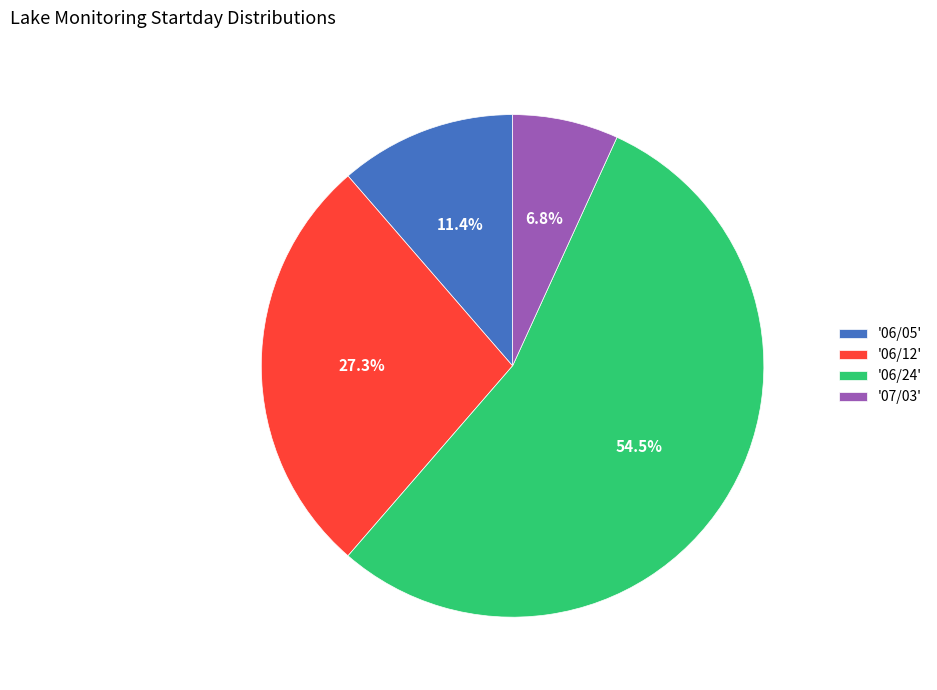

What is the smallest slice in the pie chart?

'07/03'